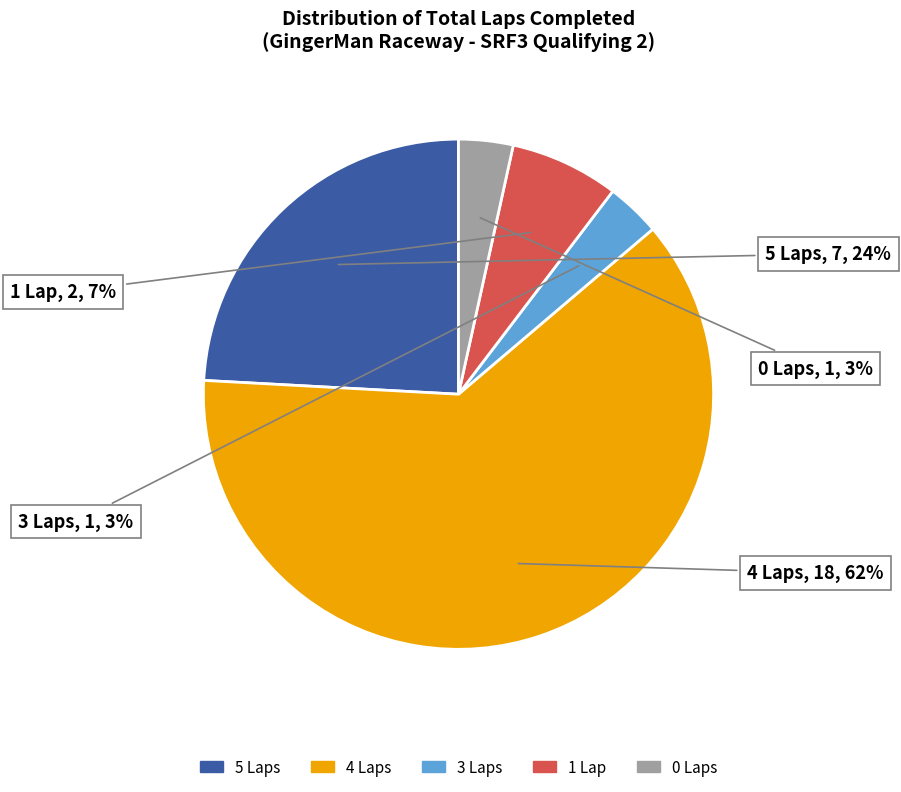

How many slices are in this pie chart?

5